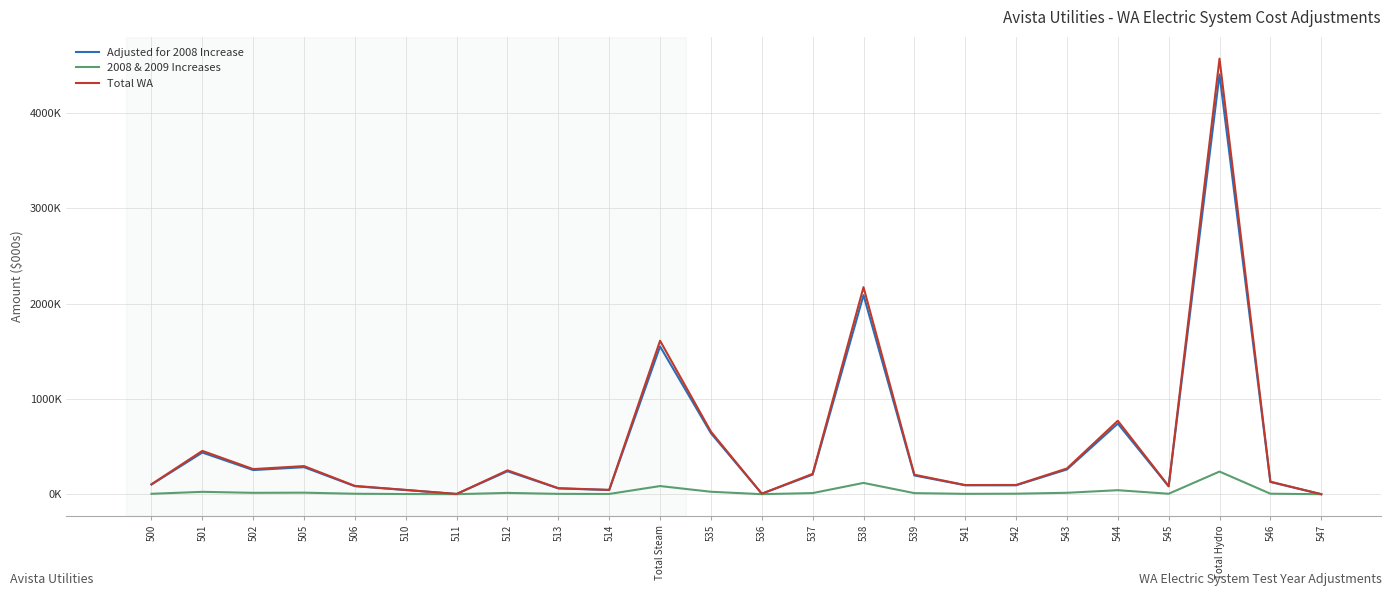

How many interior local valleys does the 2008 & 2009 Increases series have?

6